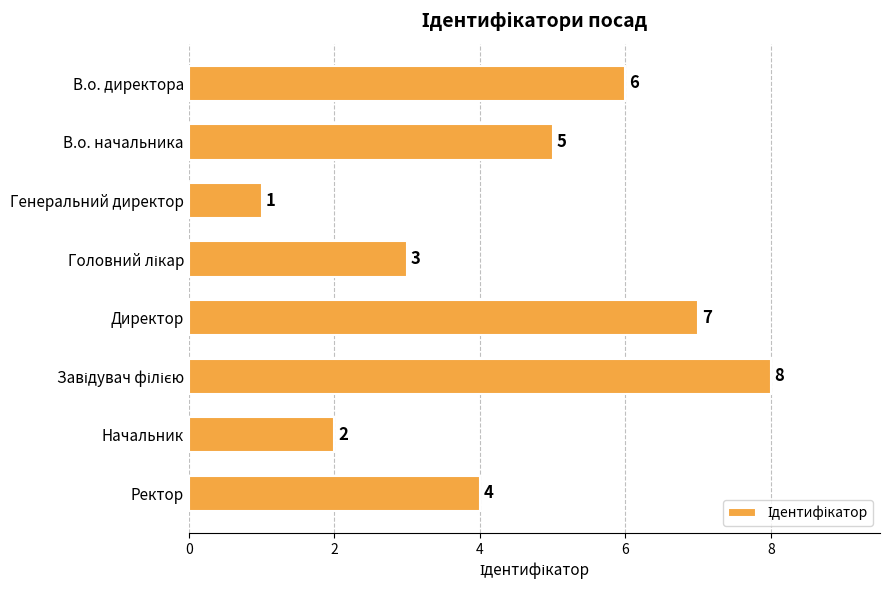

What is the label of the 2nd bar from the bottom?

Начальник